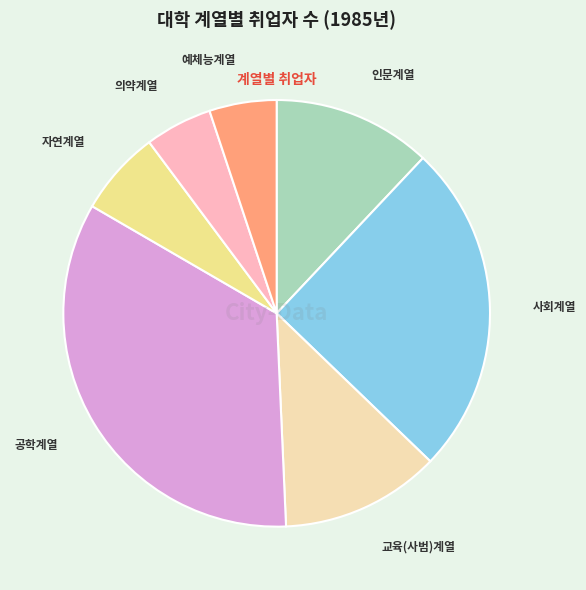

Which slice is the largest?

공학계열